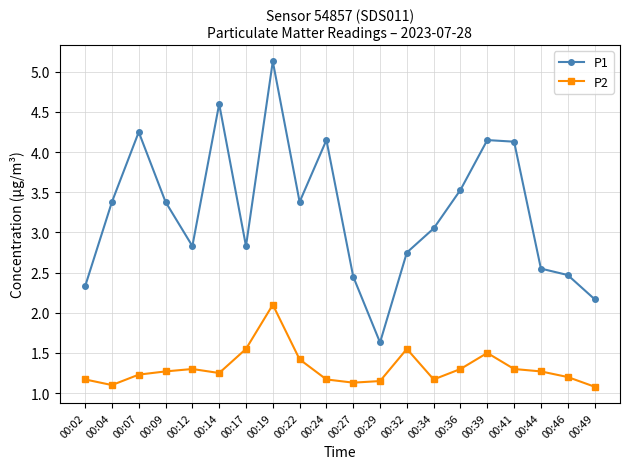

What is the value of the P2 point at the 17th from the left?

1.3